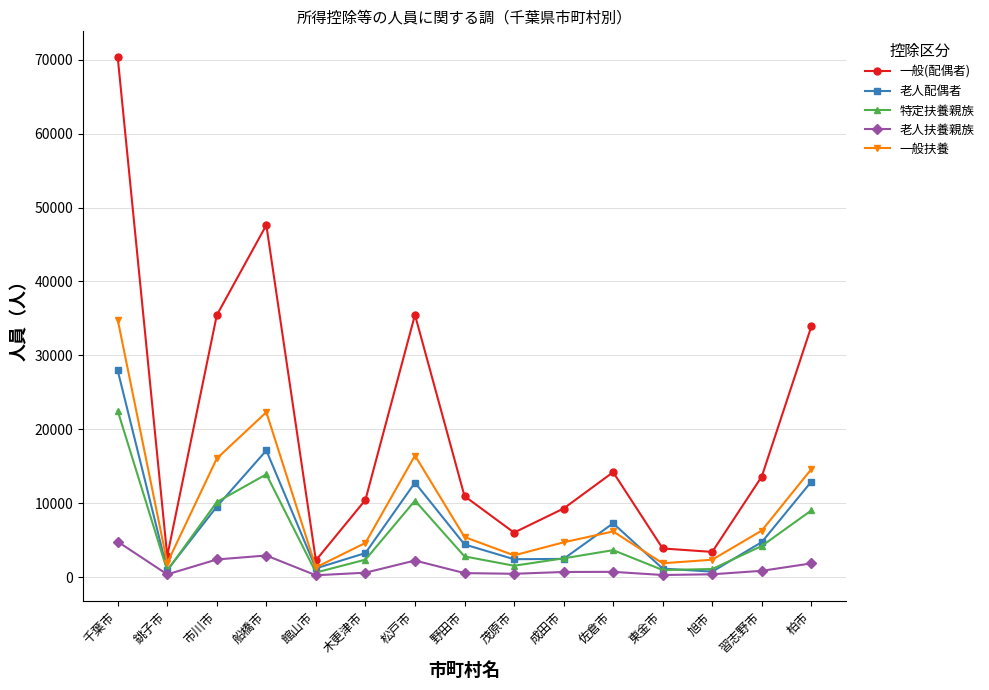

At how many categories does at least one series exceed 59102?

1